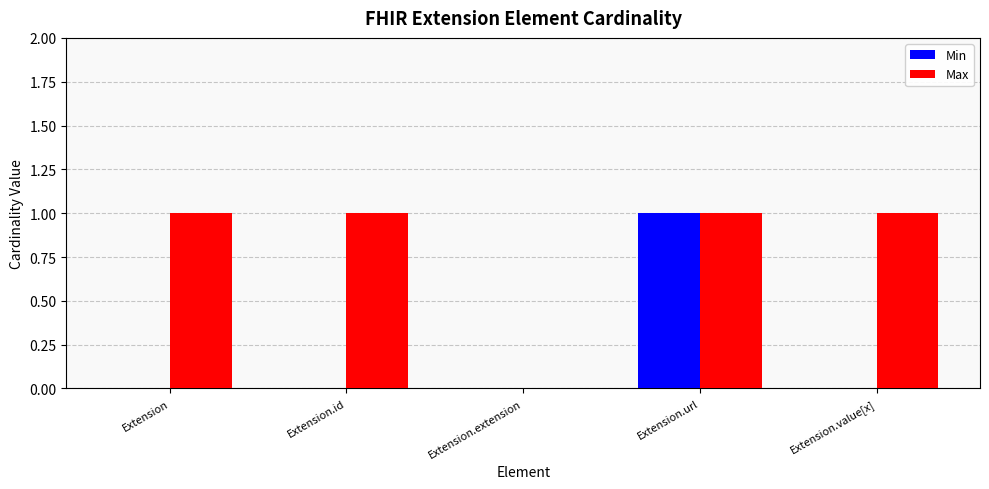

Between Extension and Extension.extension, which series saw the biggest shift?

Max